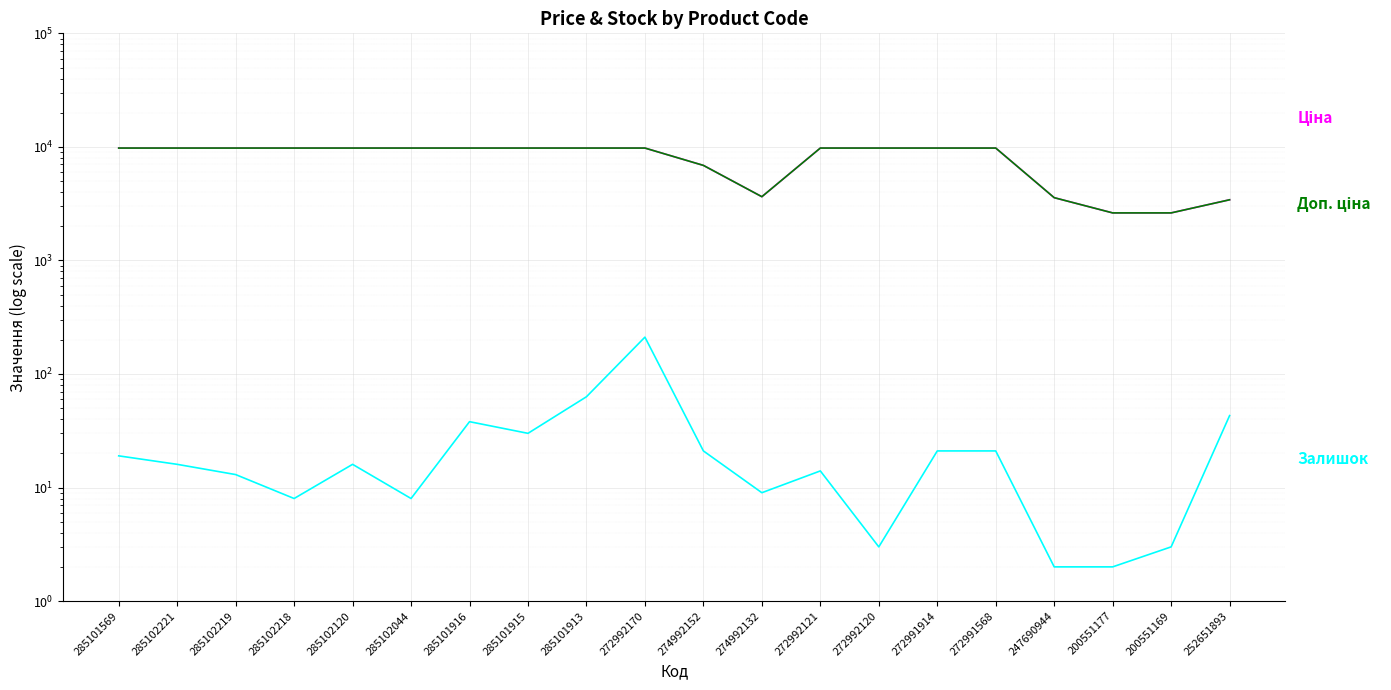

At which category does the chart reach its peak across all series?

285101569